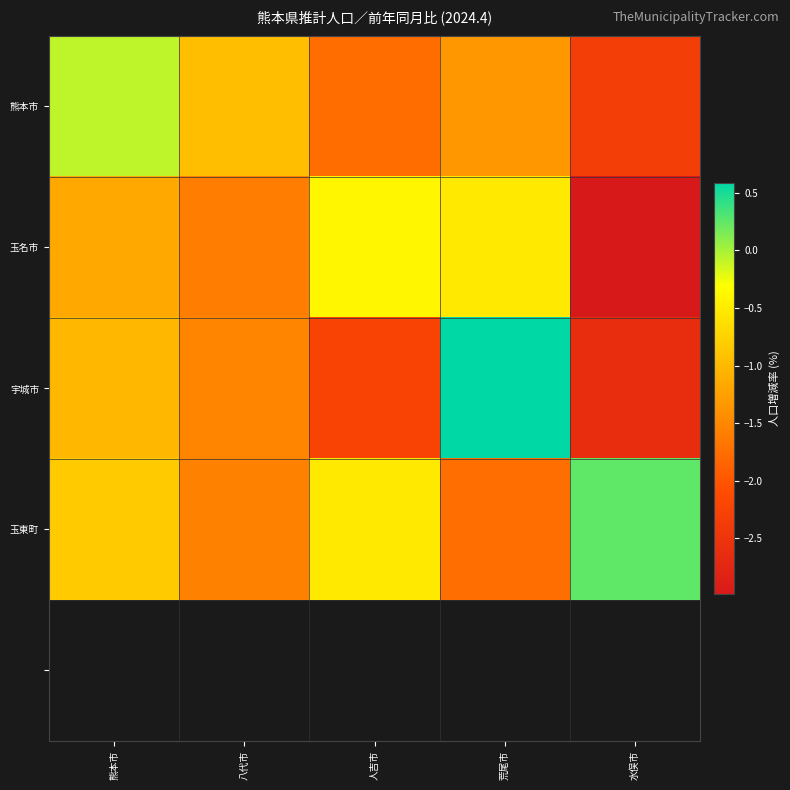

Where does the 宇城市 series first go above -1?

荒尾市